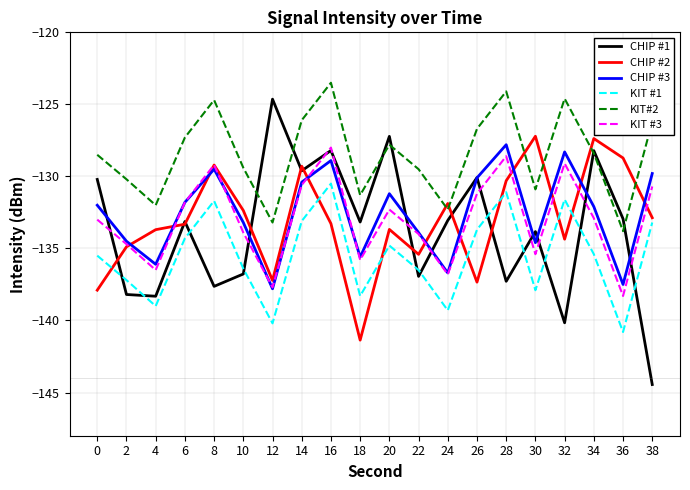

How many lines are shown in the chart?

6